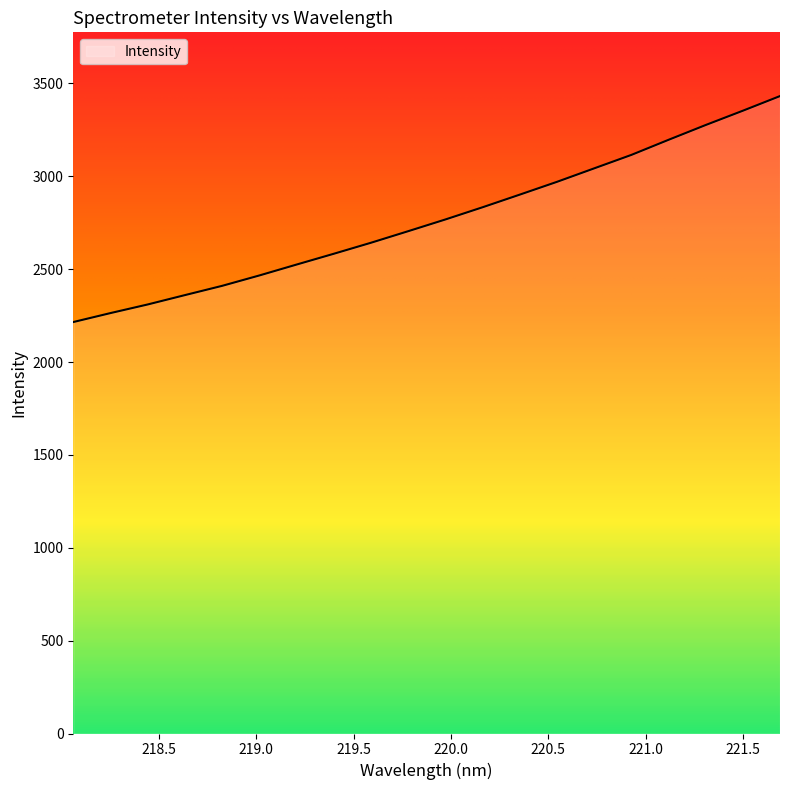

What is the maximum value shown in the chart?

3431.8